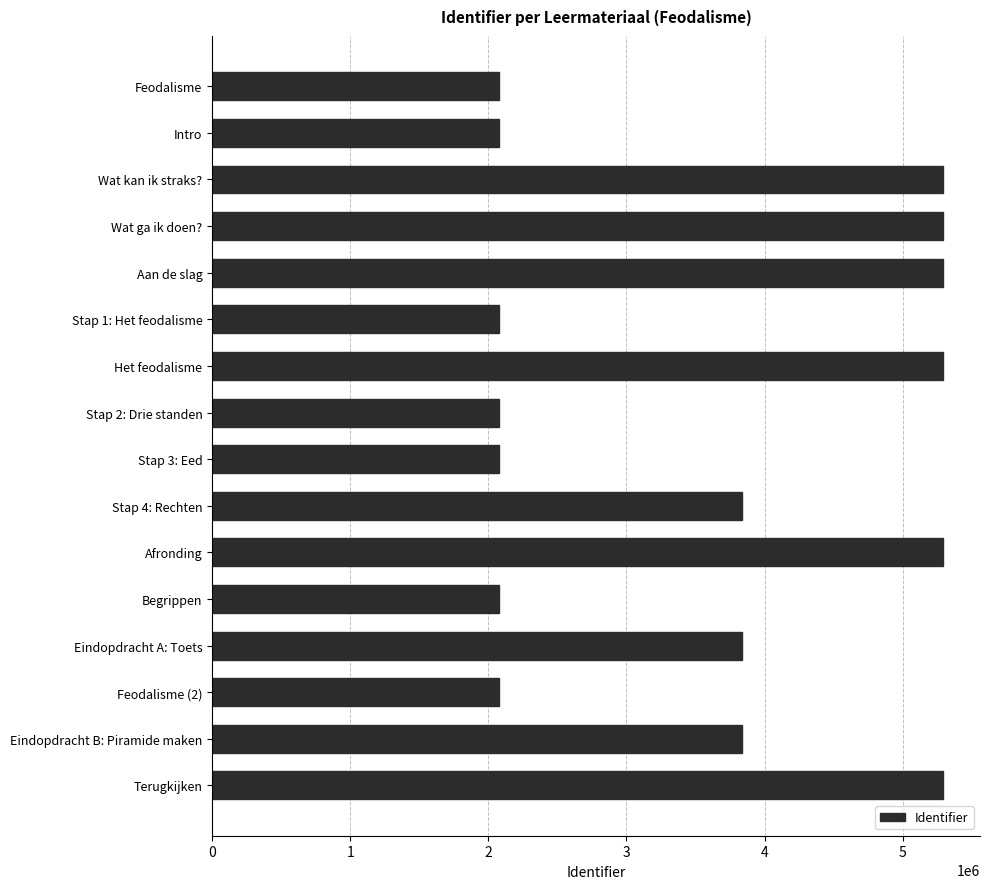

What is the greatest value displayed?

5294809